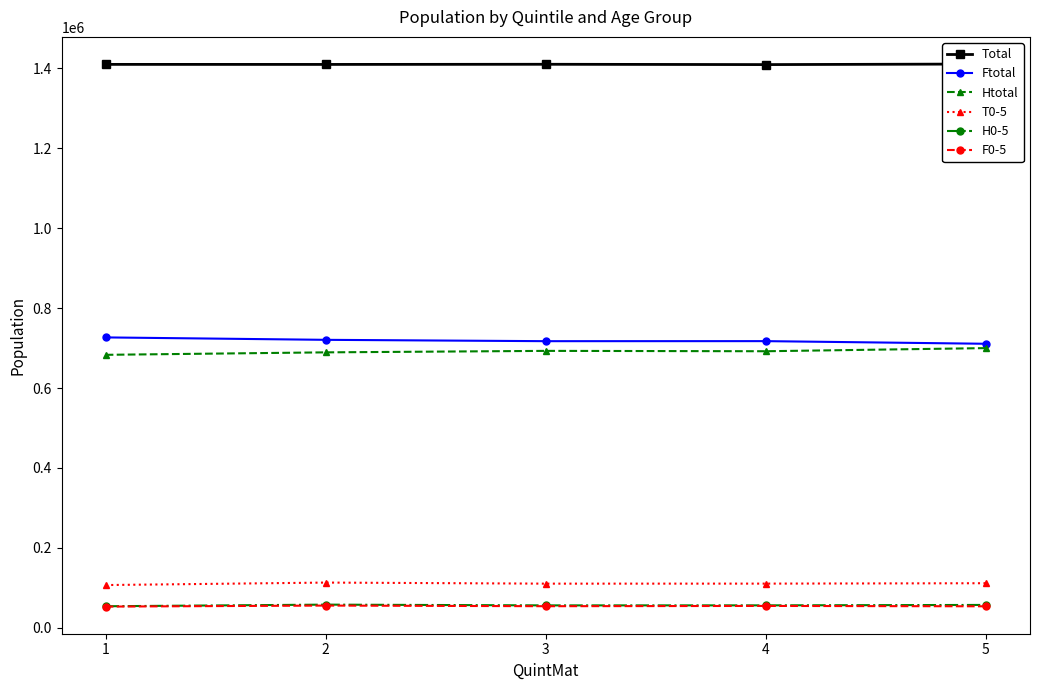

How many data points does each series have?

5